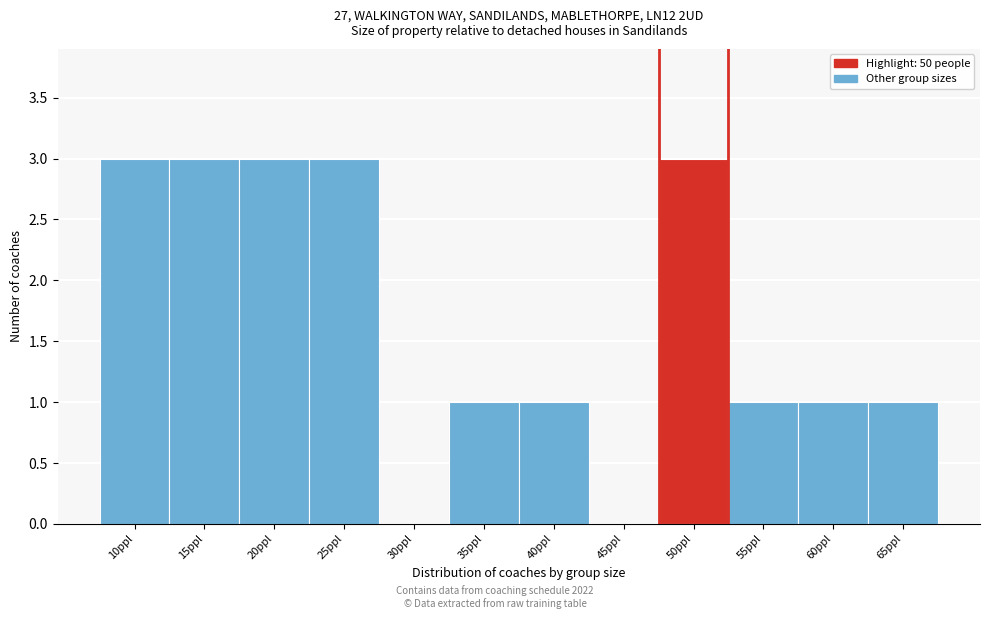

Reading left to right, list all the values displayed in this chart.

10ppl=3	15ppl=3	20ppl=3	25ppl=3	30ppl=0	35ppl=1	40ppl=1	45ppl=0	50ppl=3	55ppl=1	60ppl=1	65ppl=1